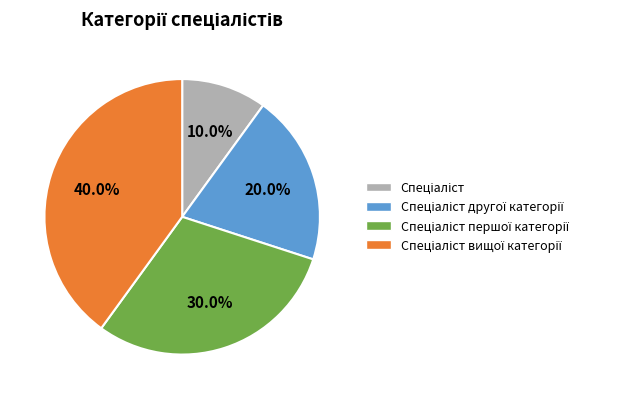

To the nearest percent, what is the difference between the largest and smallest slice percentages?

30%